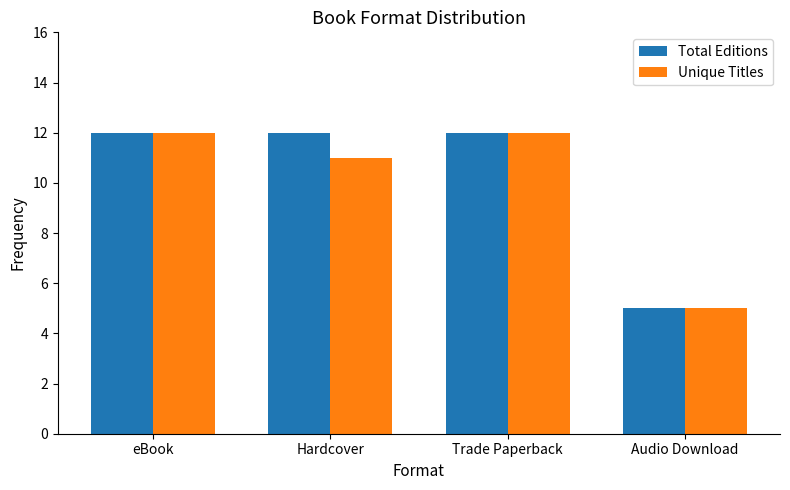

What is the value of the Total Editions bar at the 4th from the left?

5